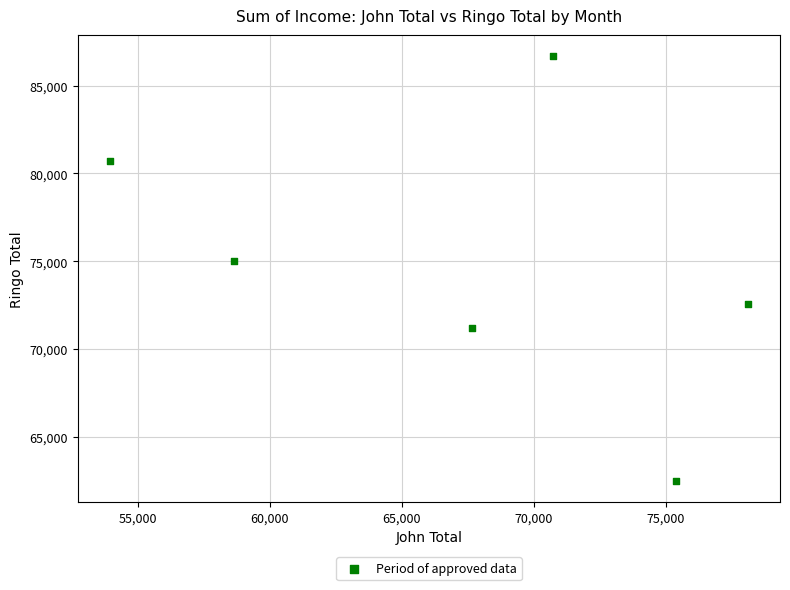

What is the range of X values (max minus min)?

24166.1